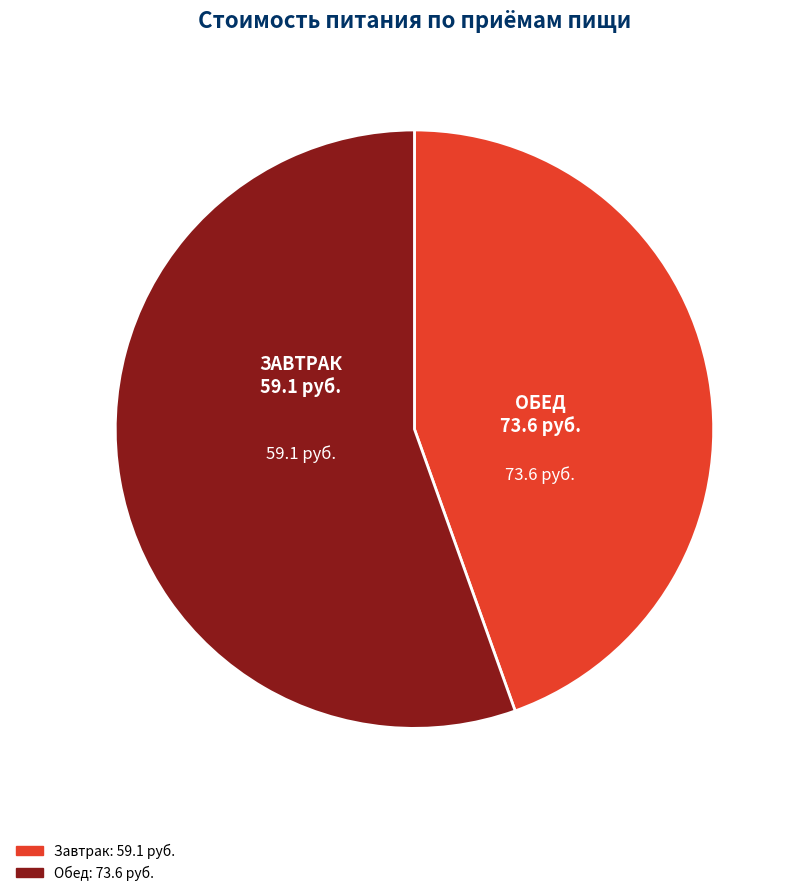

Does any single category account for the majority?

Yes